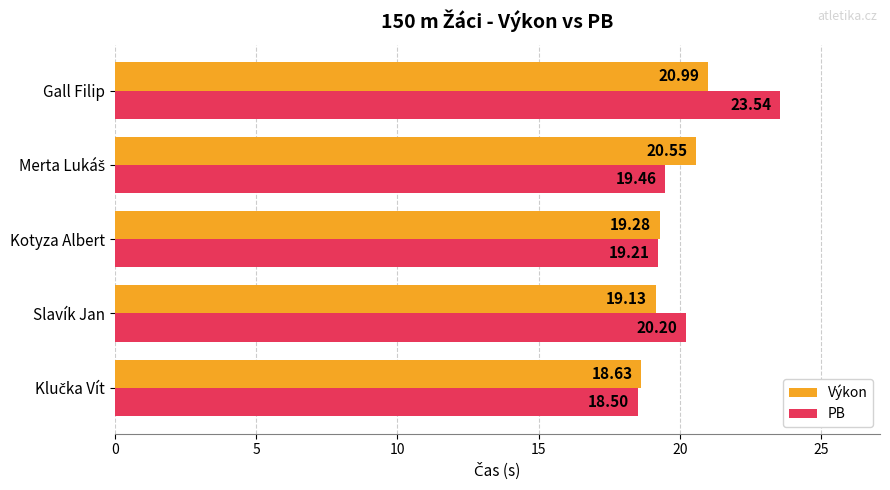

Which series has the widest spread of values?

PB